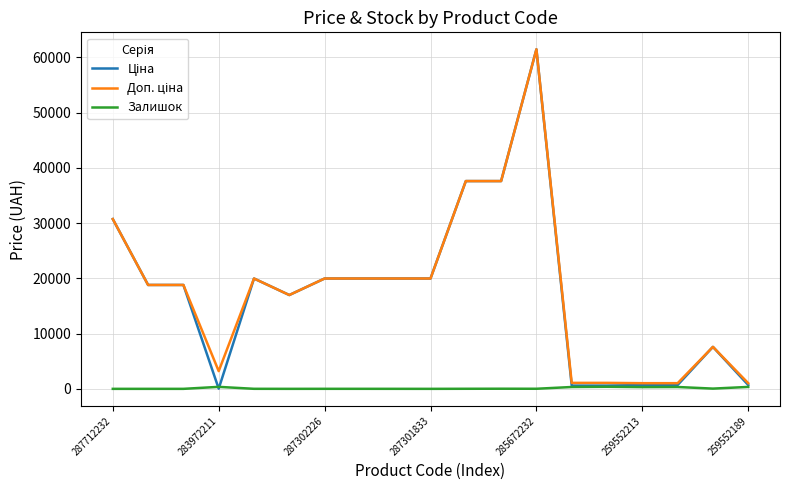

What is the greatest value displayed?

61434.3